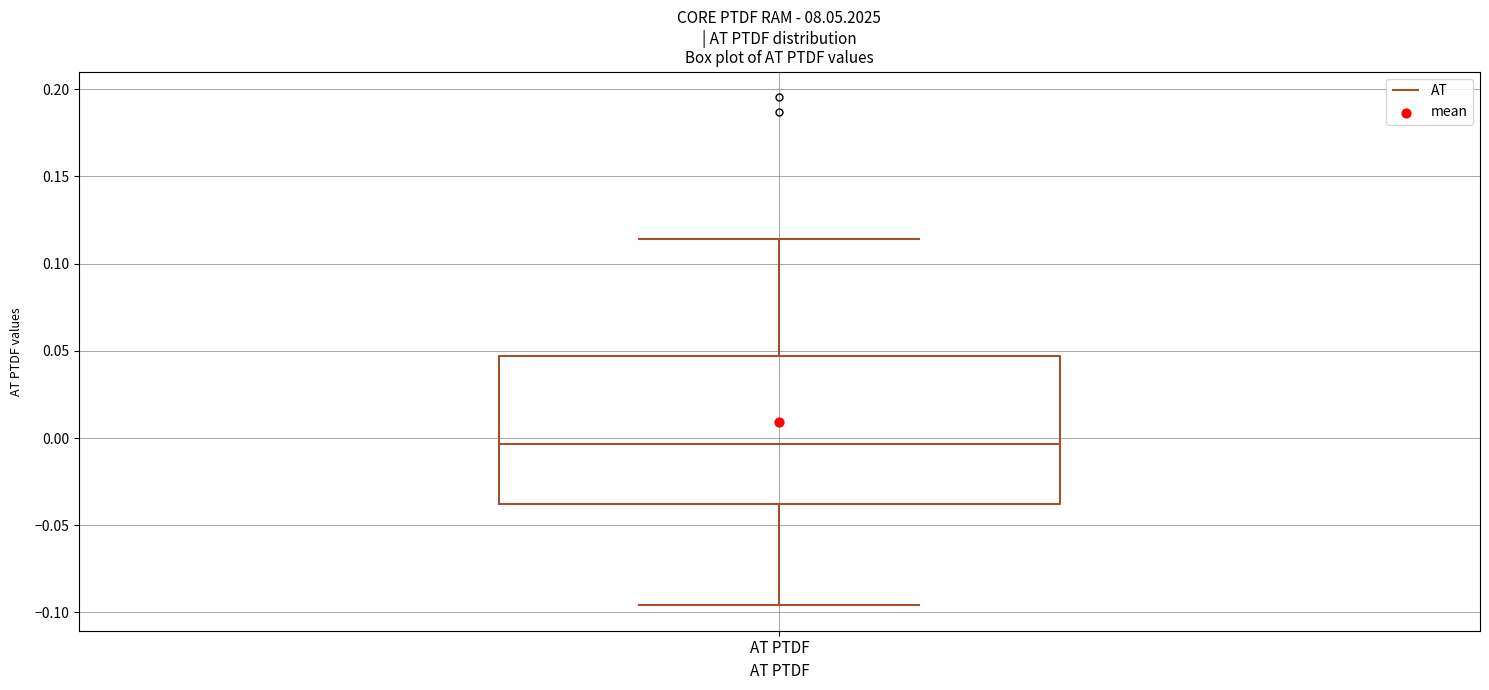

Transcribe this box plot: give where the median line is, the range the box spans, and where the two whiskers end, as read against the y-axis. The values are not printed on the chart, so give them approximately, as read against the axis.

median -0.005, box -0.040 to 0.045, whiskers -0.095 to 0.115